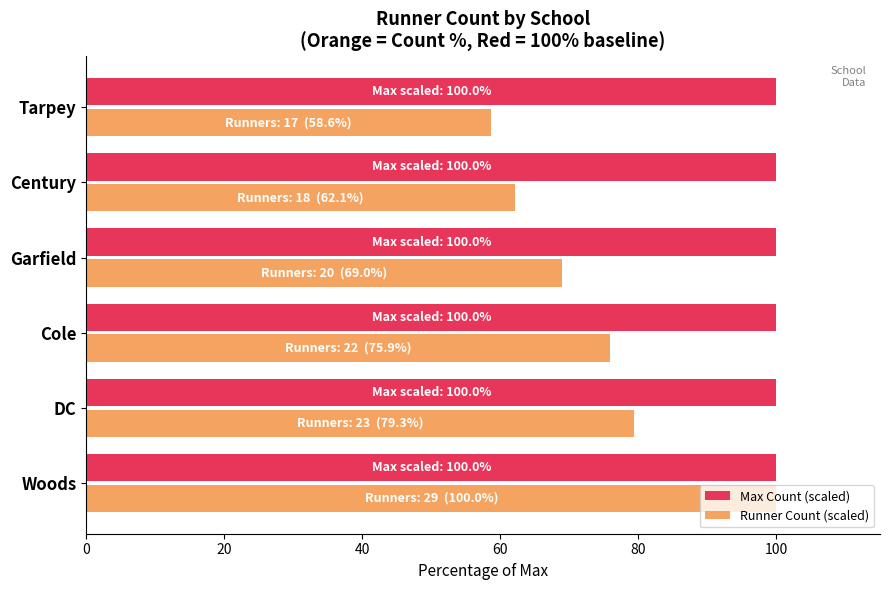

Rank the categories by Runner Count (scaled) value from highest to lowest.

Woods, DC, Cole, Garfield, Century, Tarpey